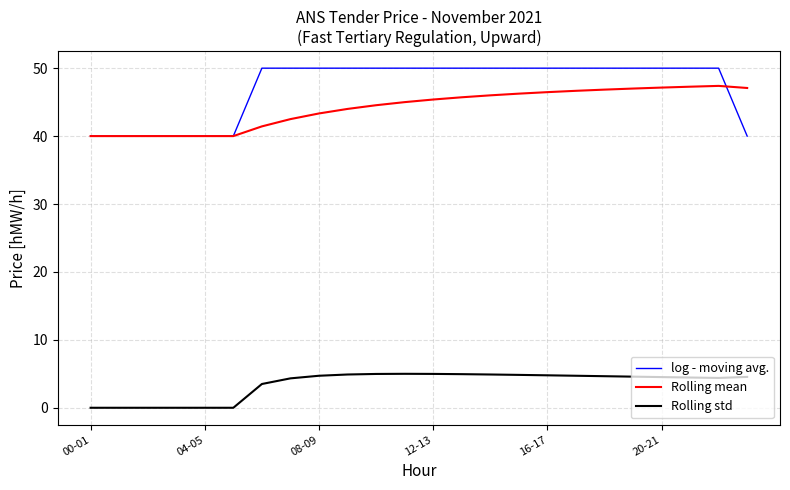

What is the difference between the second highest and minimum values in the Rolling mean series?

7.3